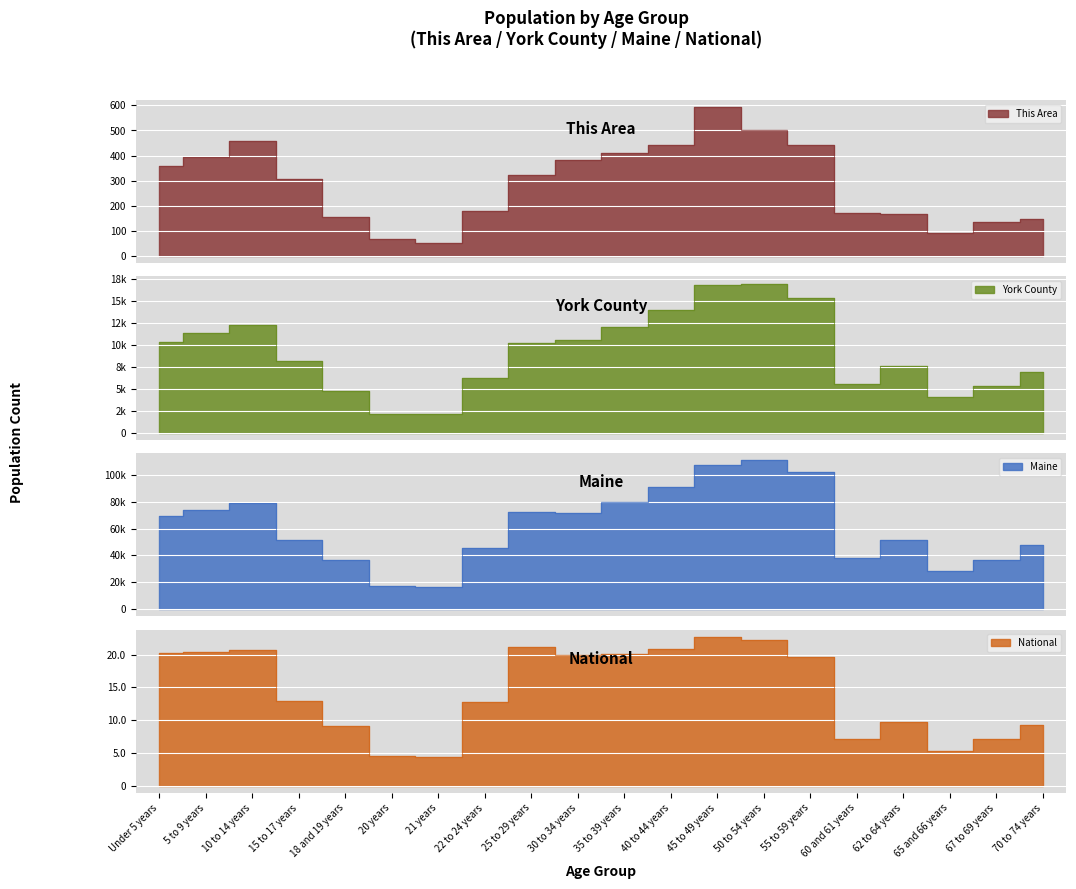

True or false: York County and National intersect in this chart.

False